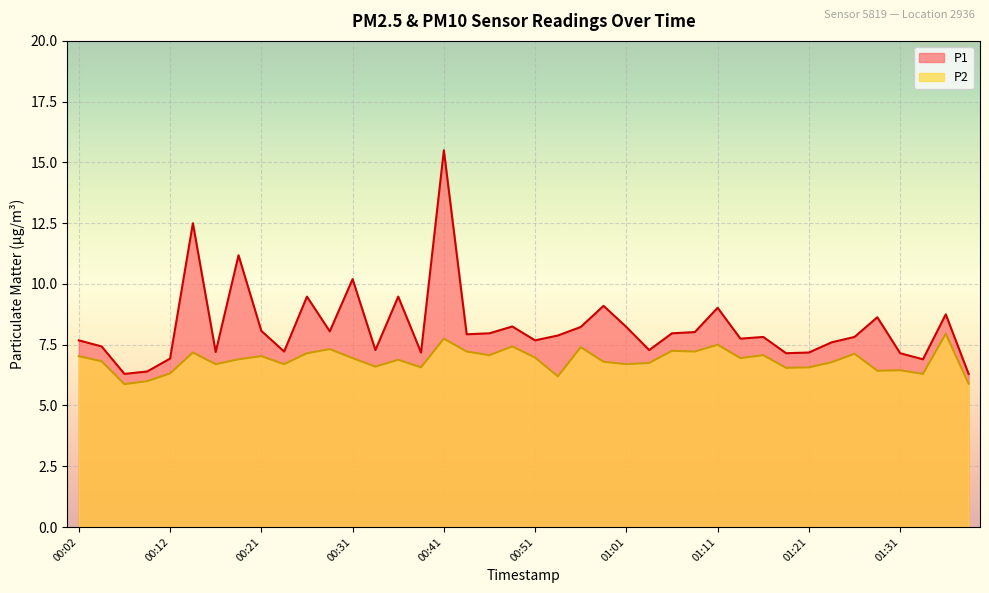

True or false: P1 and P2 cross at least once.

False